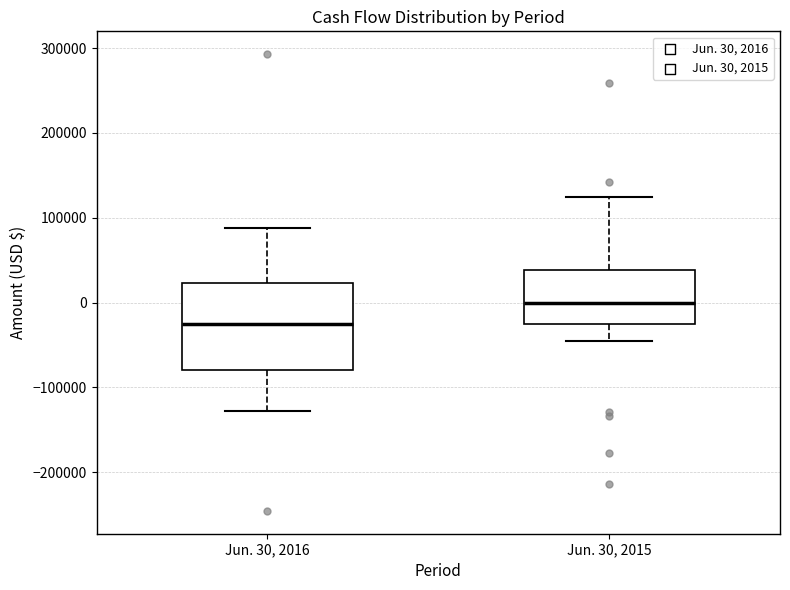

Which box is the tallest, from its lower edge to its upper edge?

Jun. 30, 2016